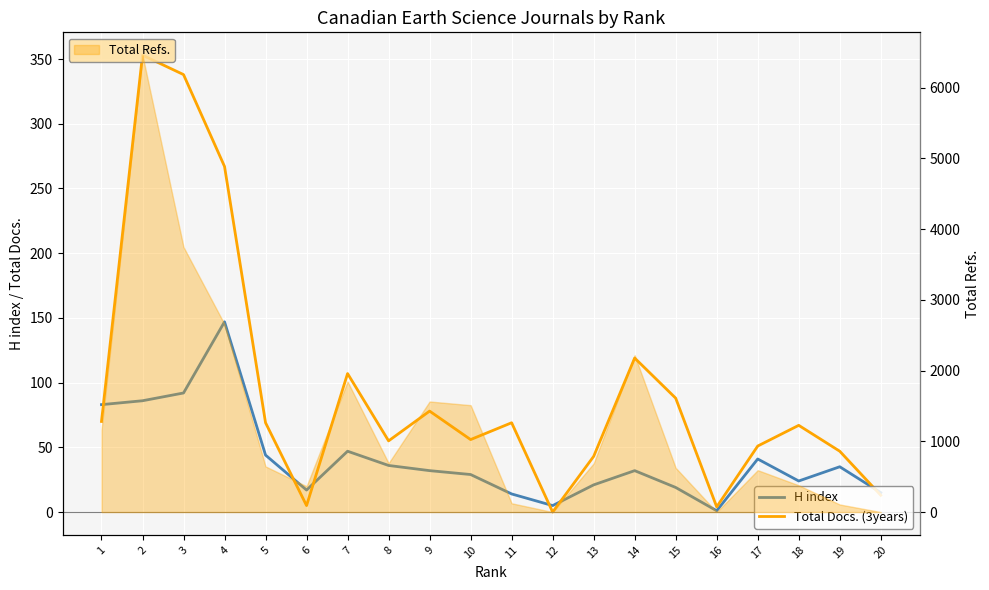

What is the difference between the maximum and minimum values in the H index series?

146